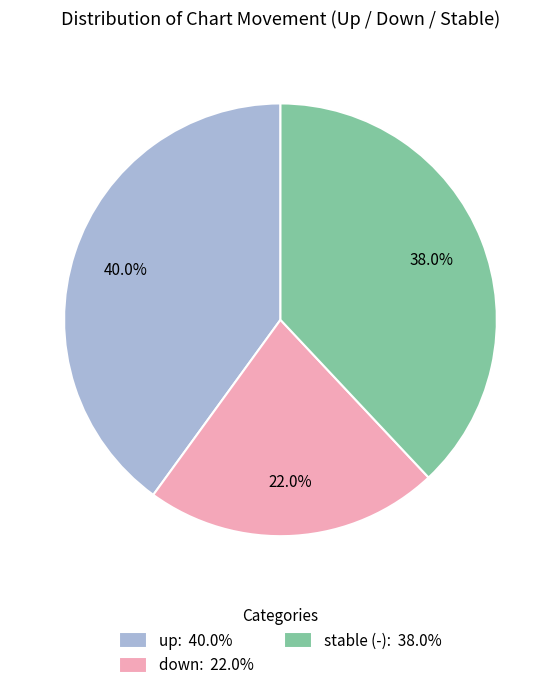

Which has a higher value, down: 22.0% or stable (-): 38.0%?

stable (-): 38.0%